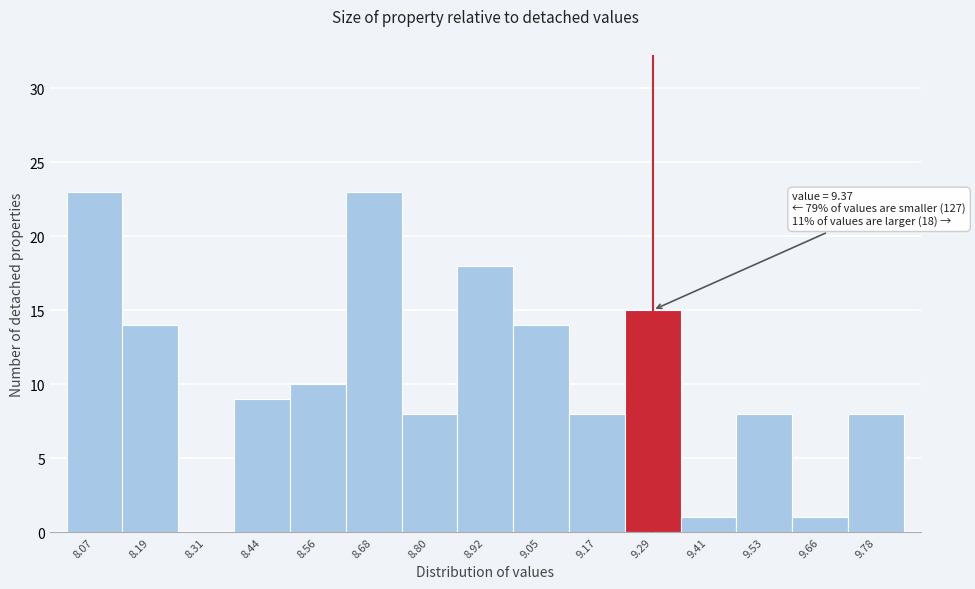

Reading left to right, what are all the values shown in this chart?

8.07=23	8.19=14	8.31=0	8.44=9	8.56=10	8.68=23	8.80=8	8.92=18	9.05=14	9.17=8	9.29=15	9.41=1	9.53=8	9.66=1	9.78=8